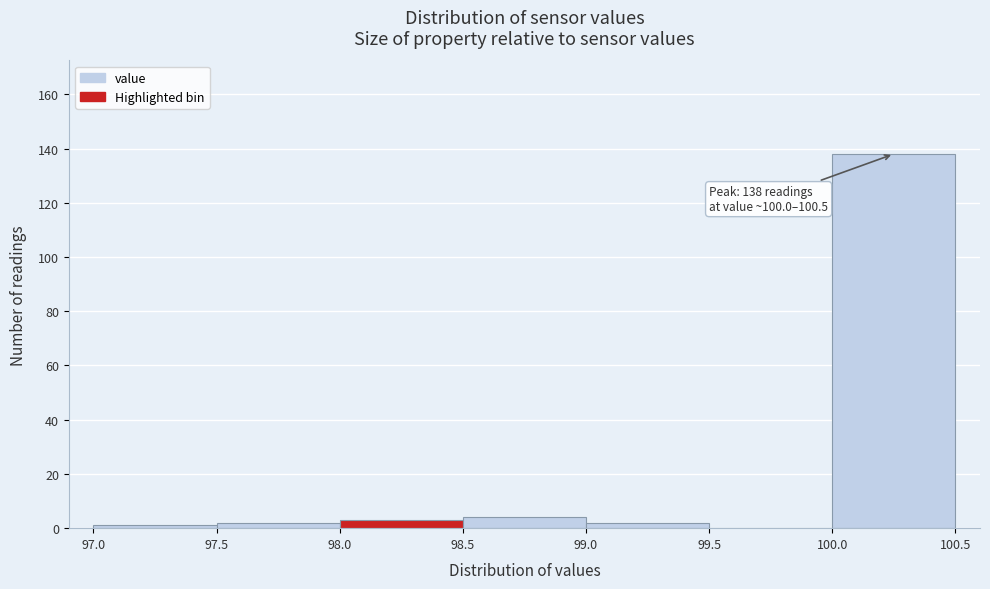

Which range on the x-axis has the tallest bar?

100.0 to 100.5